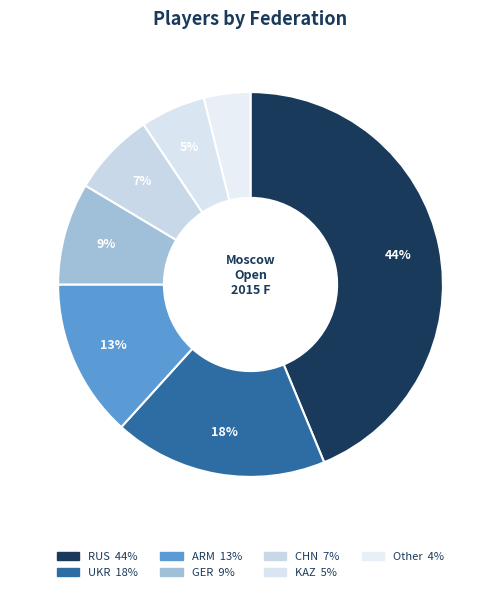

Count the number of slices in the pie.

7